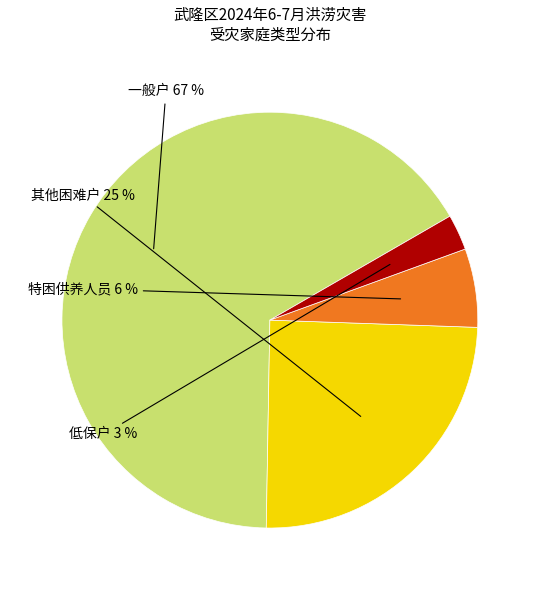

To the nearest percent, what is the difference between the largest and smallest slice percentages?

64%